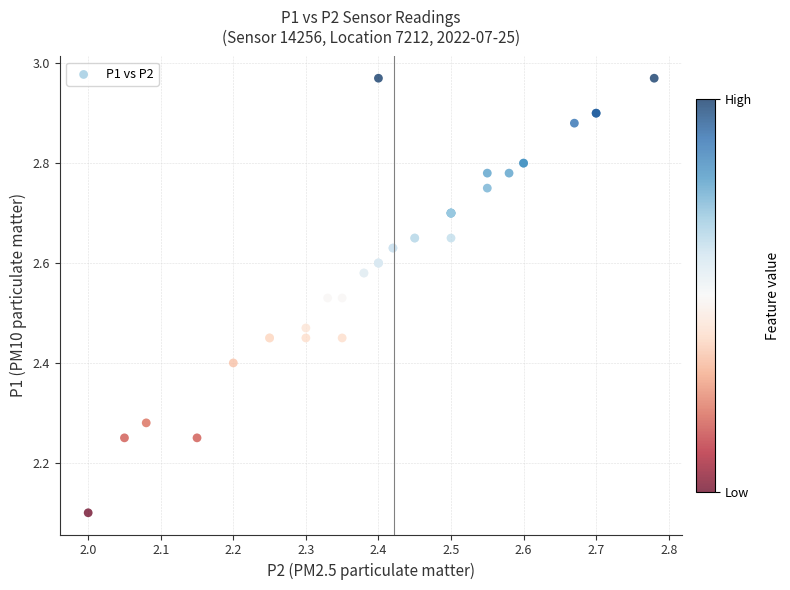

What Y value in the scatter plot is closest to 2?

2.1